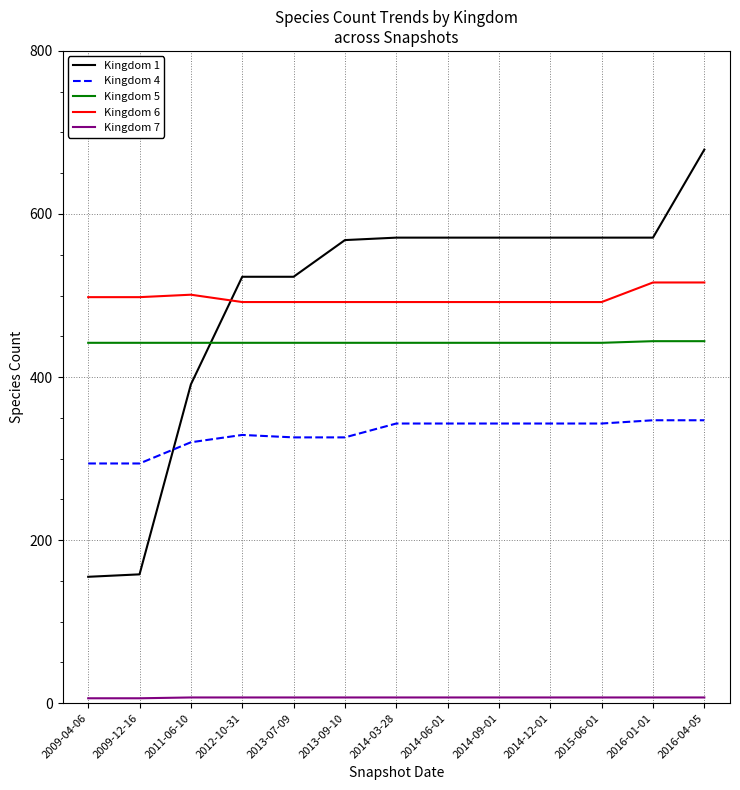

True or false: Kingdom 5 has a value of 653 at 2014-03-28.

False